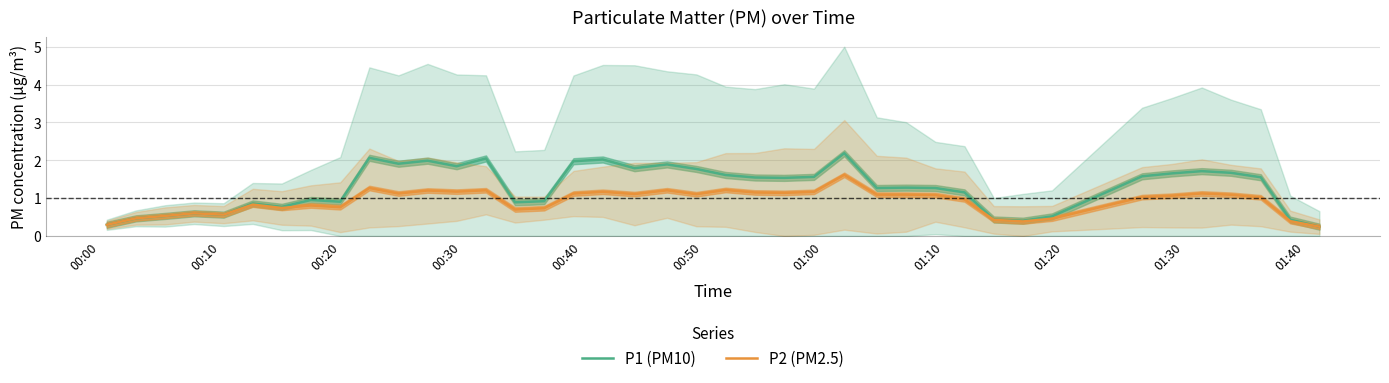

What is the highest value of the P2 (PM2.5) series?

1.6